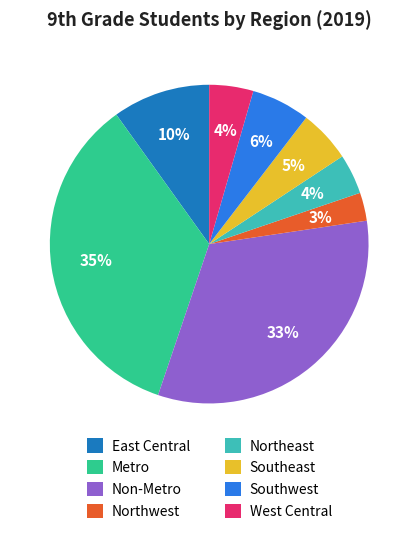

Do West Central and Southwest together represent more than half of the pie?

No